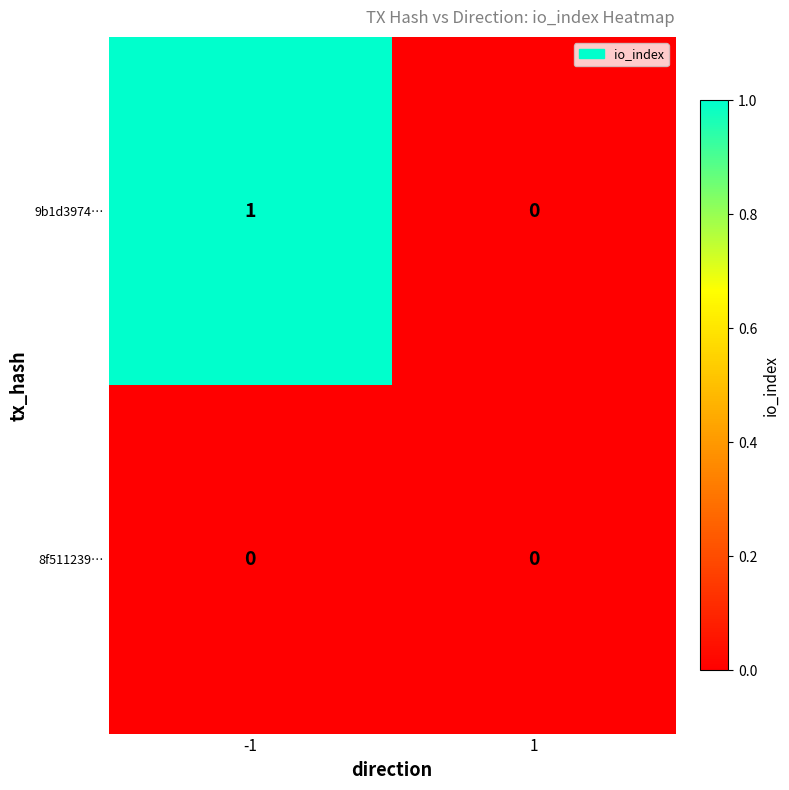

List the series in order of their peak value, highest first.

9b1d3974…, 8f511239…